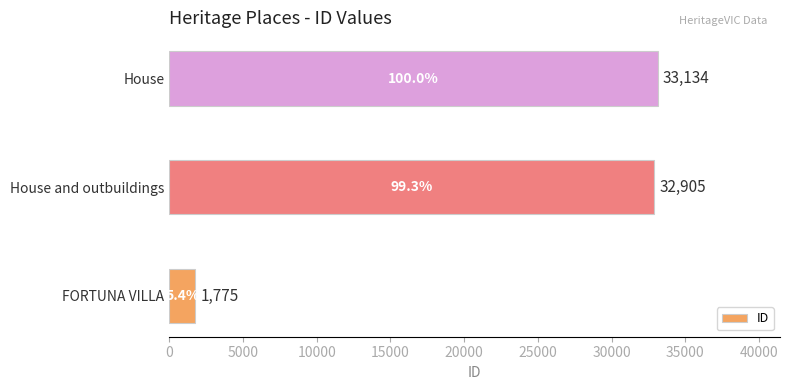

What is the sum of all values?

67814